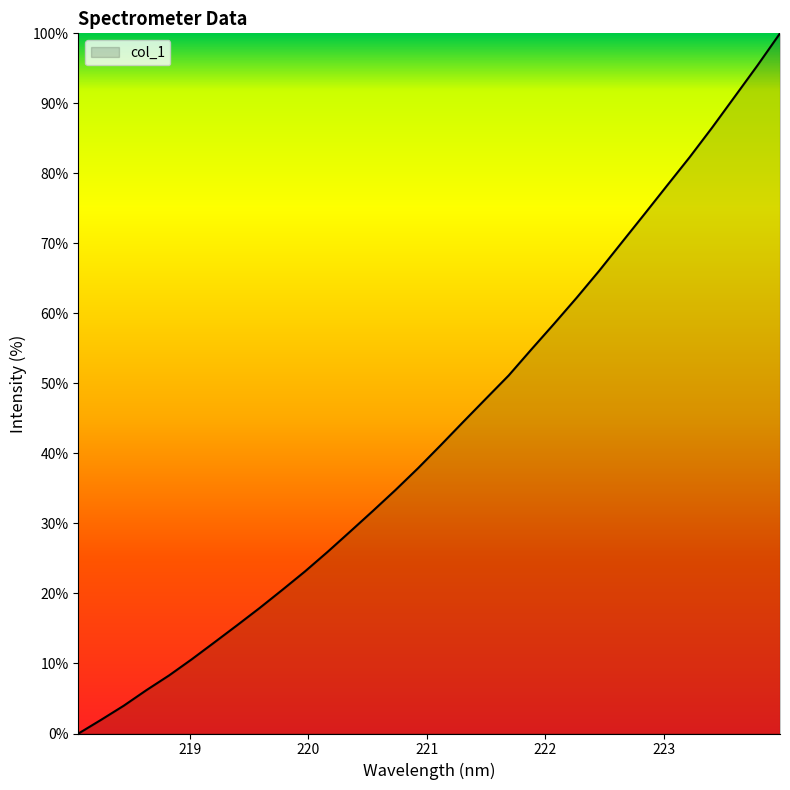

What is the greatest value displayed?

100.0